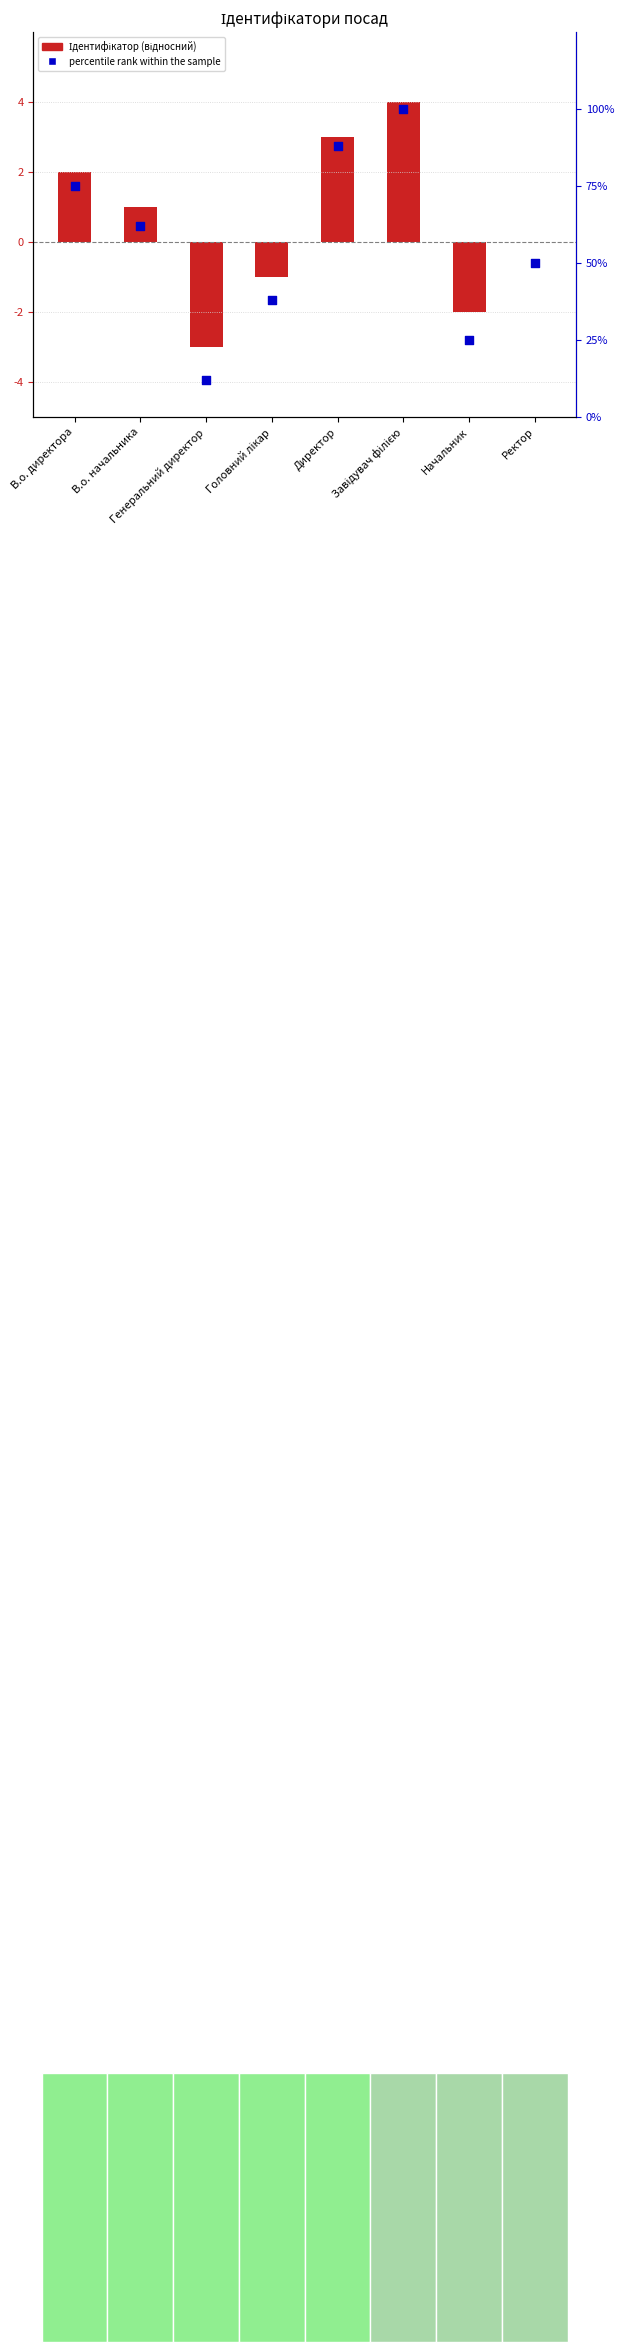

Which series contains the lowest Y value?

Ідентифікатор (відносний)